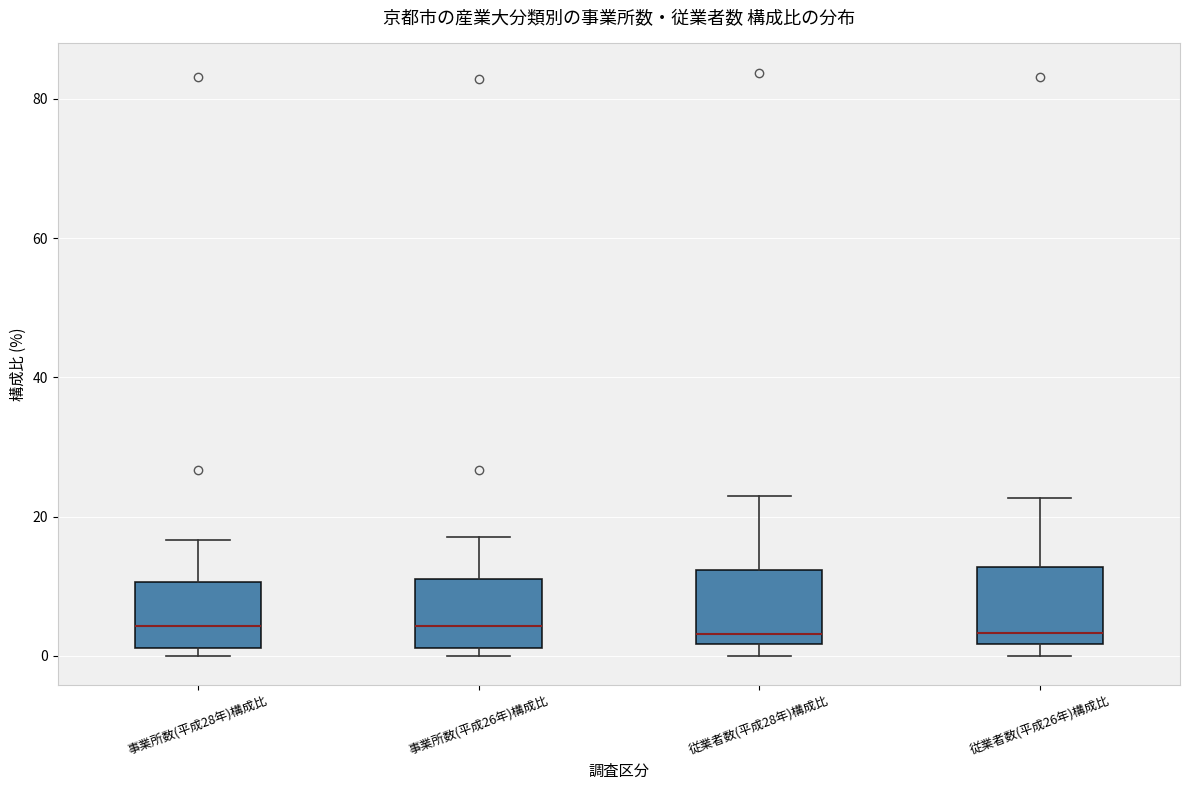

Where does the median line of the box for 従業者数(平成26年)構成比 sit on the y-axis? The values are not printed on the chart, so give them approximately, as read against the axis.

4